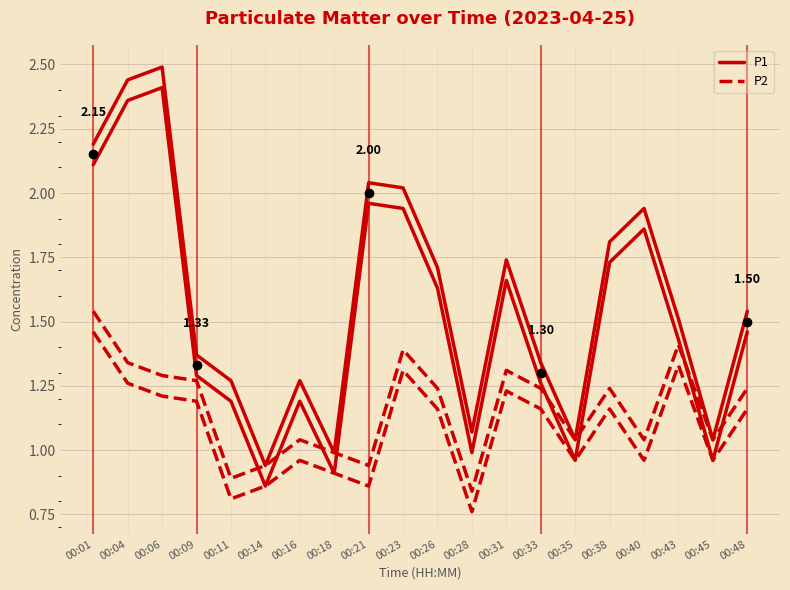

Which series changed the most between 00:11 and 00:16?

P2